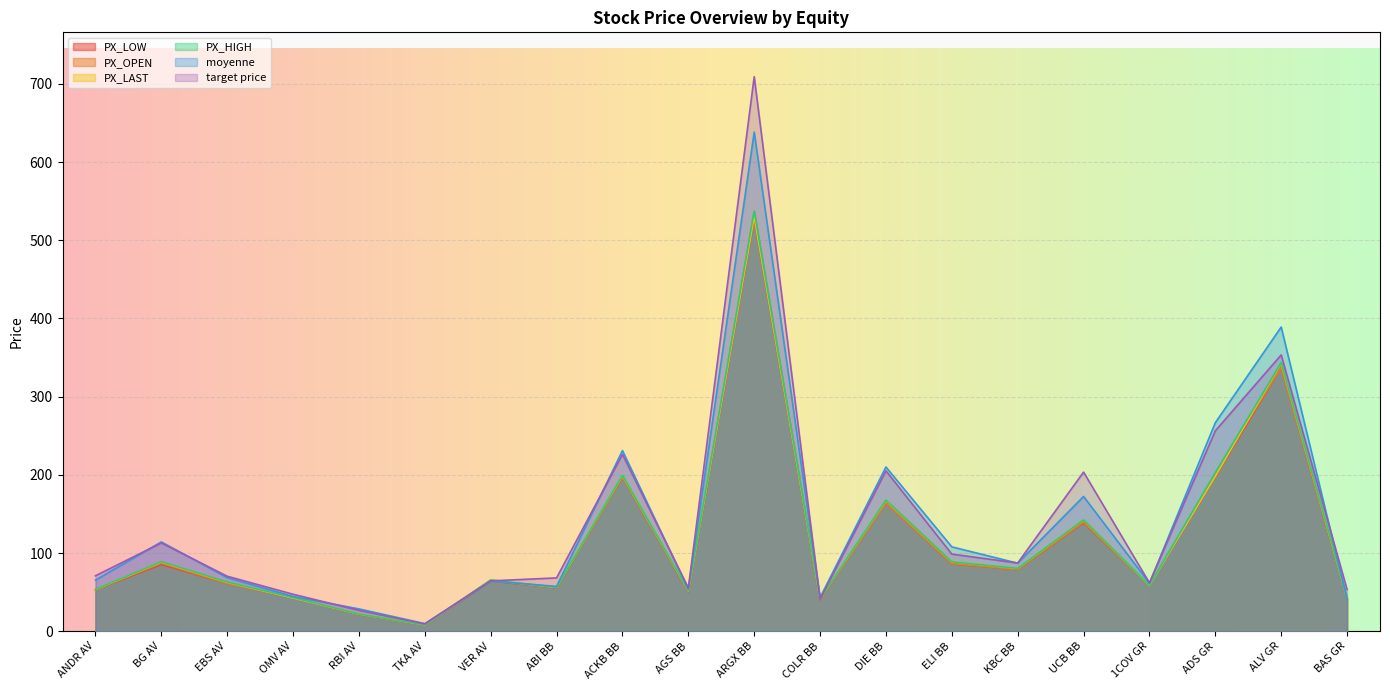

In target price, how many points are lower than both neighbors (excluding endpoints)?

5